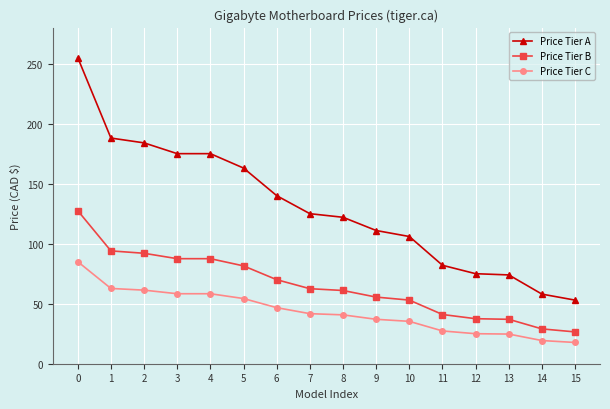

Count the number of data series in this chart.

3